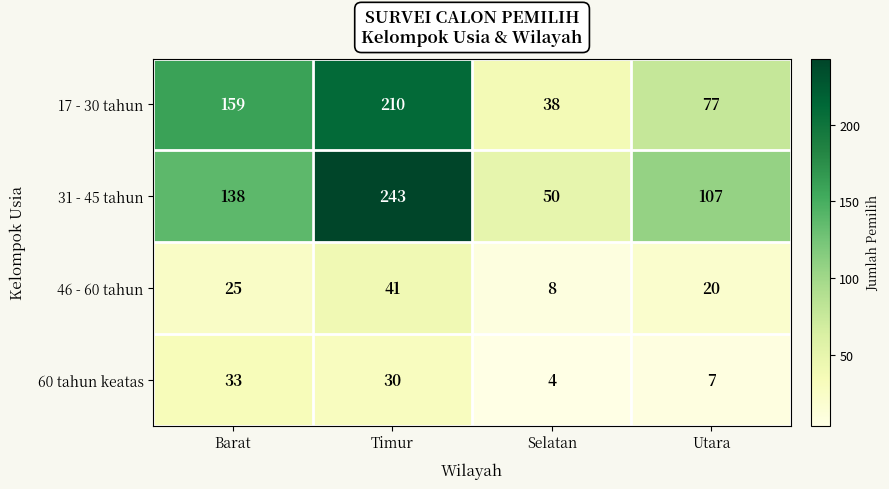

What is the smallest value displayed?

4